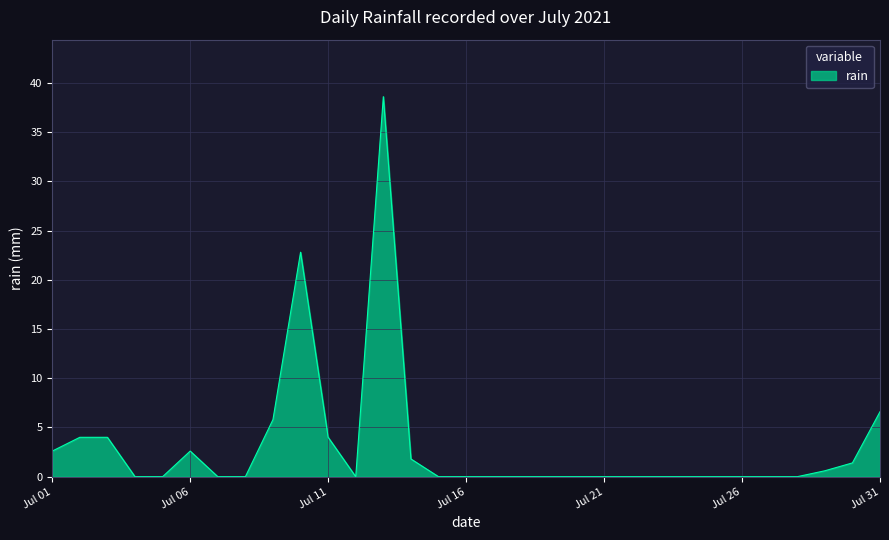

Count the number of categories in the chart.

31